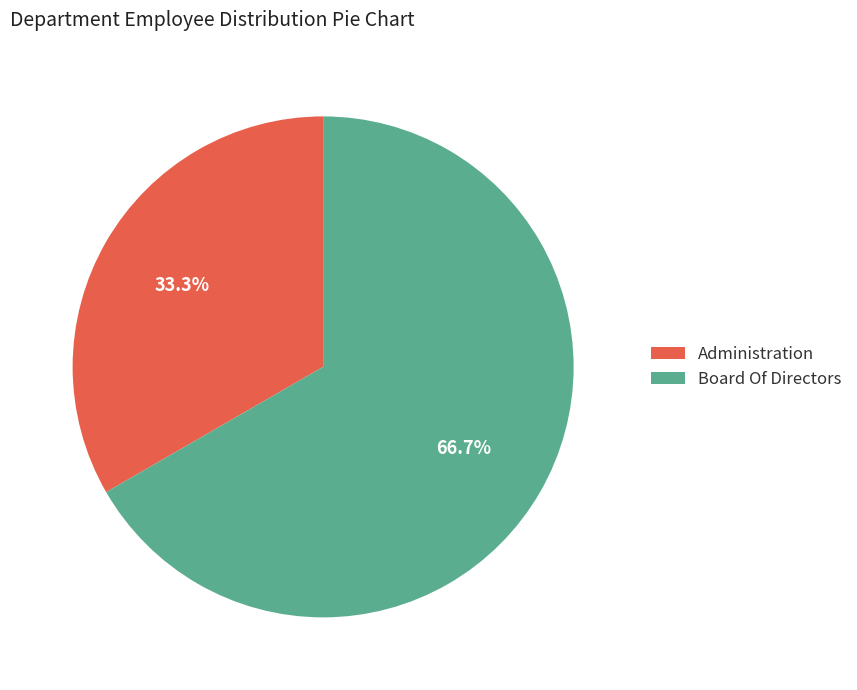

Which category accounts for the majority?

Board Of Directors